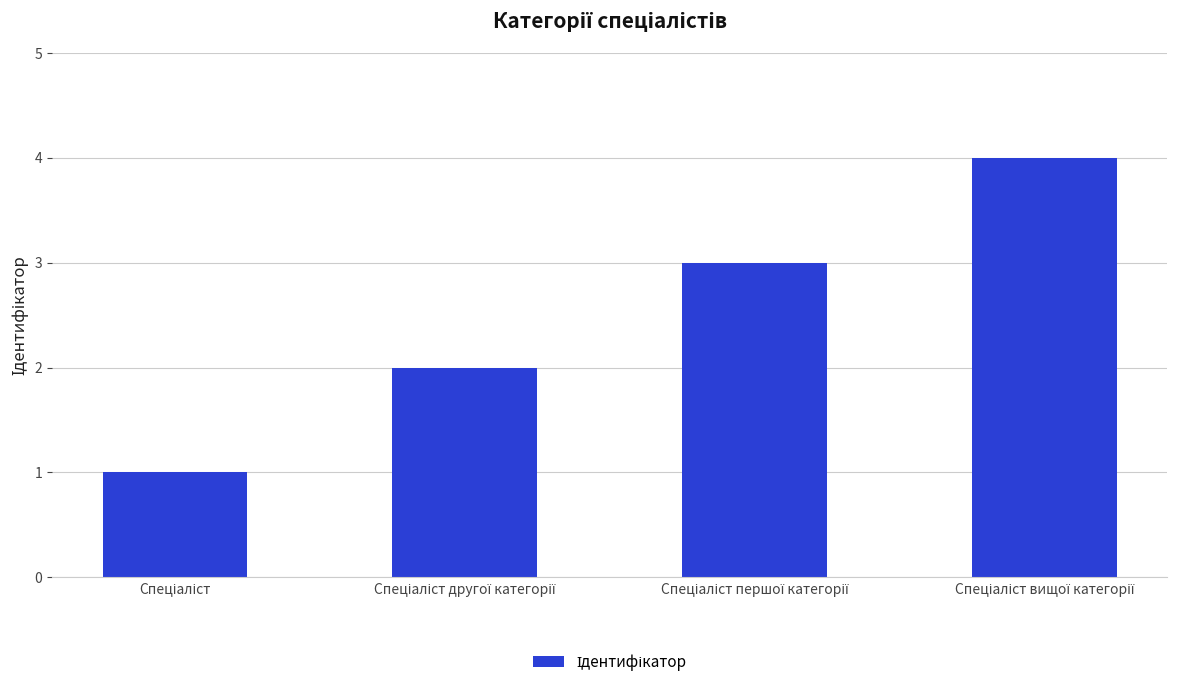

What is the maximum value shown in the chart?

4